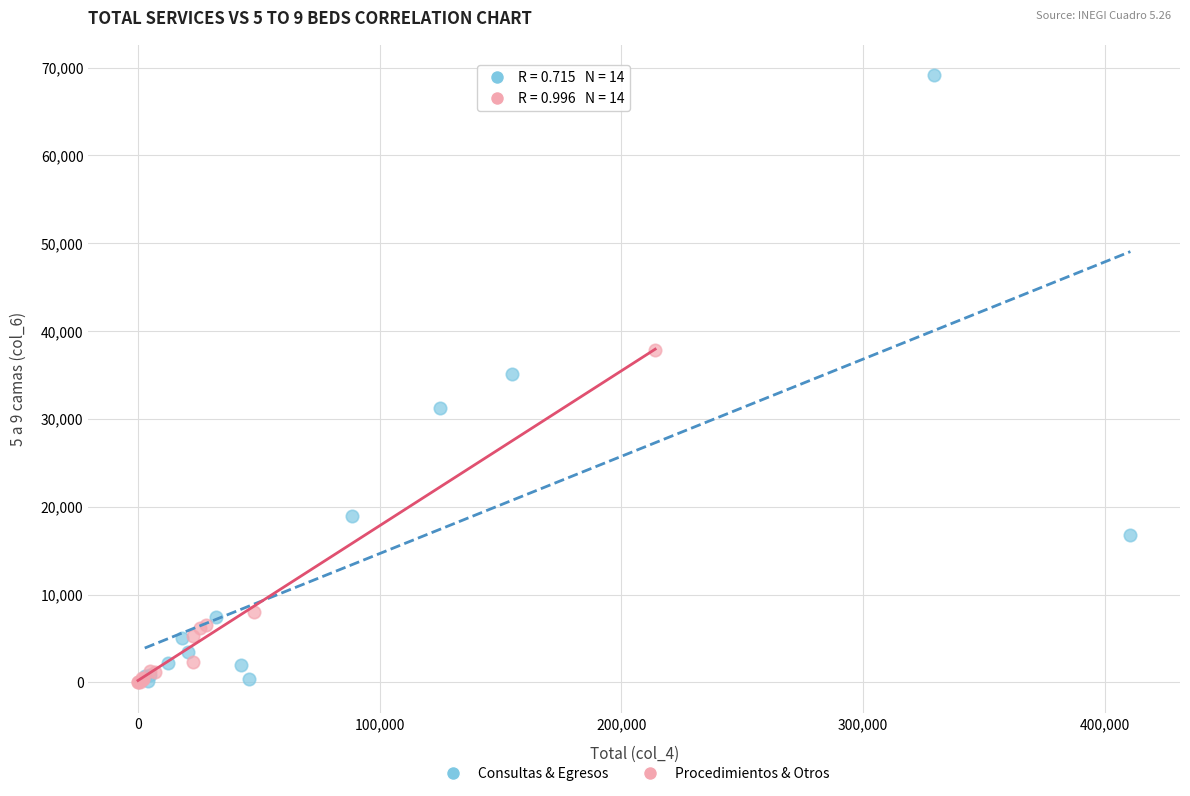

Which series contains the highest Y value?

Consultas & Egresos